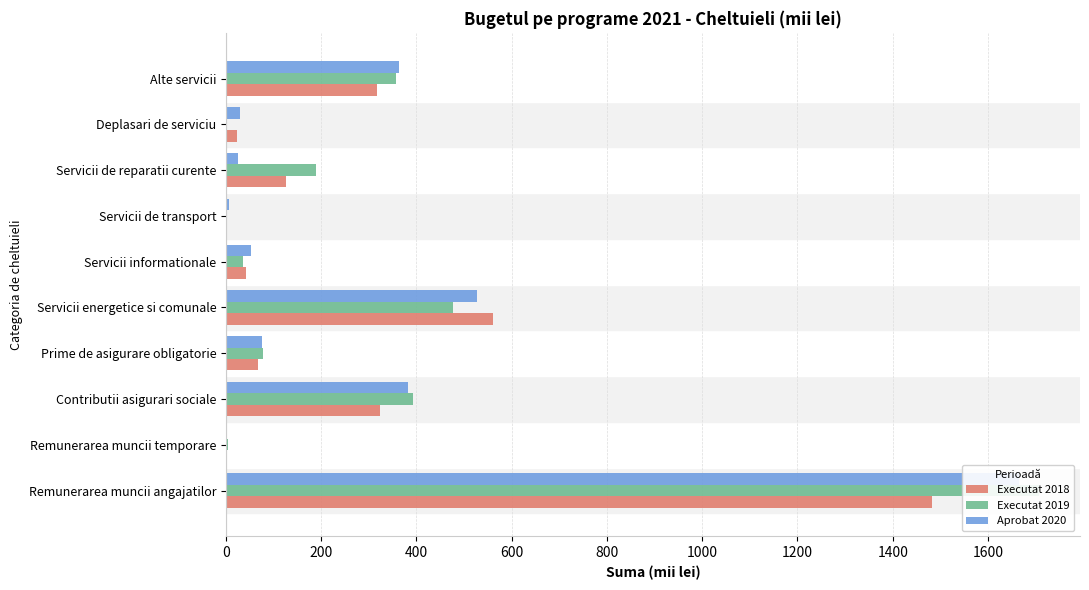

Reading left to right, list all the values displayed in this chart.

Executat 2018: 1481.4	2.5	322.6	66.8	561.6	43.2	2.7	127.1	24.2	316.6
Executat 2019: 1707.7	4.9	393.5	77.0	476.2	36.8	2.6	188.9	0.0	357.3
Aprobat 2020: 1665.5	0.0	383.1	74.9	528.0	53.1	7.5	24.5	30.0	363.0